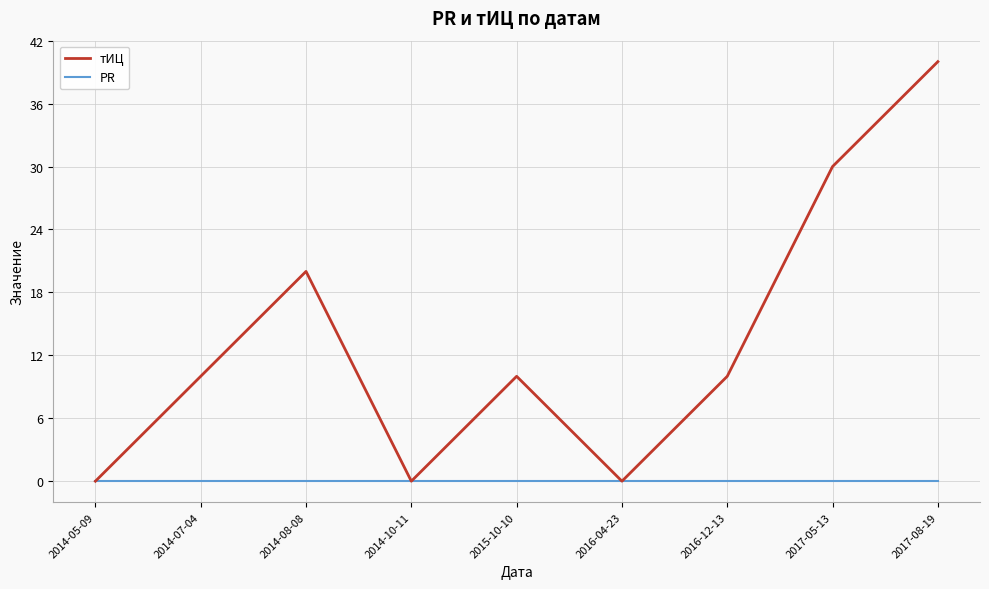

What position from the right is 2017-05-13?

2